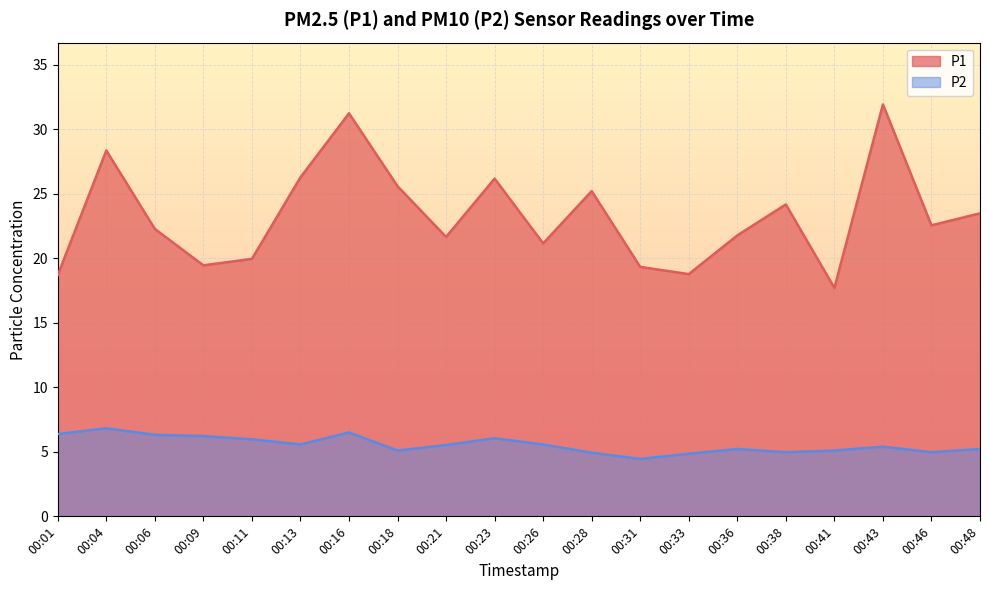

Reading left to right, list all the values displayed in this chart.

P1: 18.7	28.4	22.3	19.4	19.9	26.3	31.2	25.6	21.6	26.2	21.1	25.2	19.3	18.8	21.8	24.2	17.7	31.9	22.6	23.5
P2: 6.4	6.8	6.3	6.2	6.0	5.6	6.5	5.1	5.5	6.0	5.6	4.9	4.5	4.8	5.2	5.0	5.1	5.4	5.0	5.2